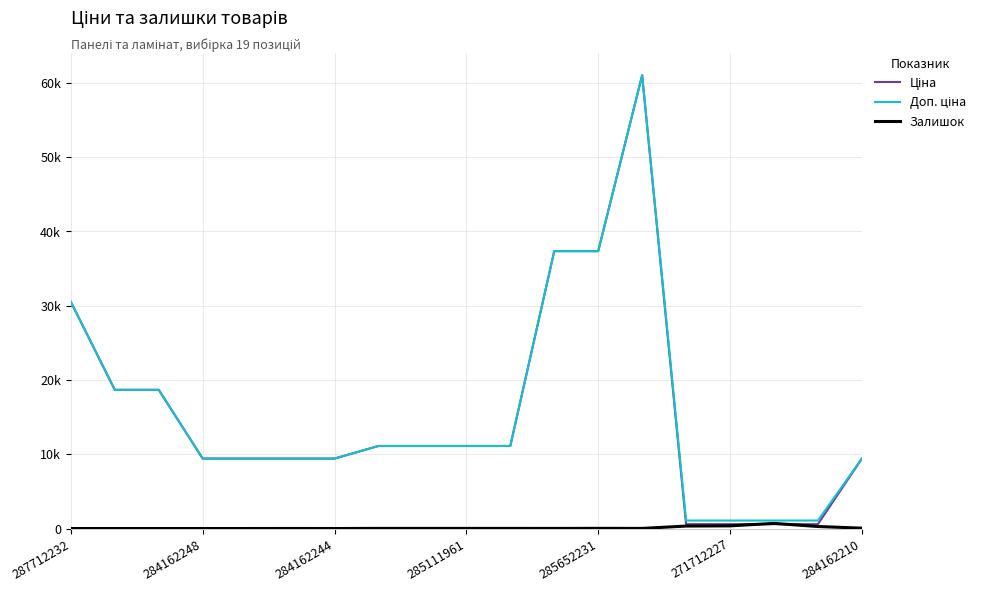

Which category has the highest value in the Залишок series?

16